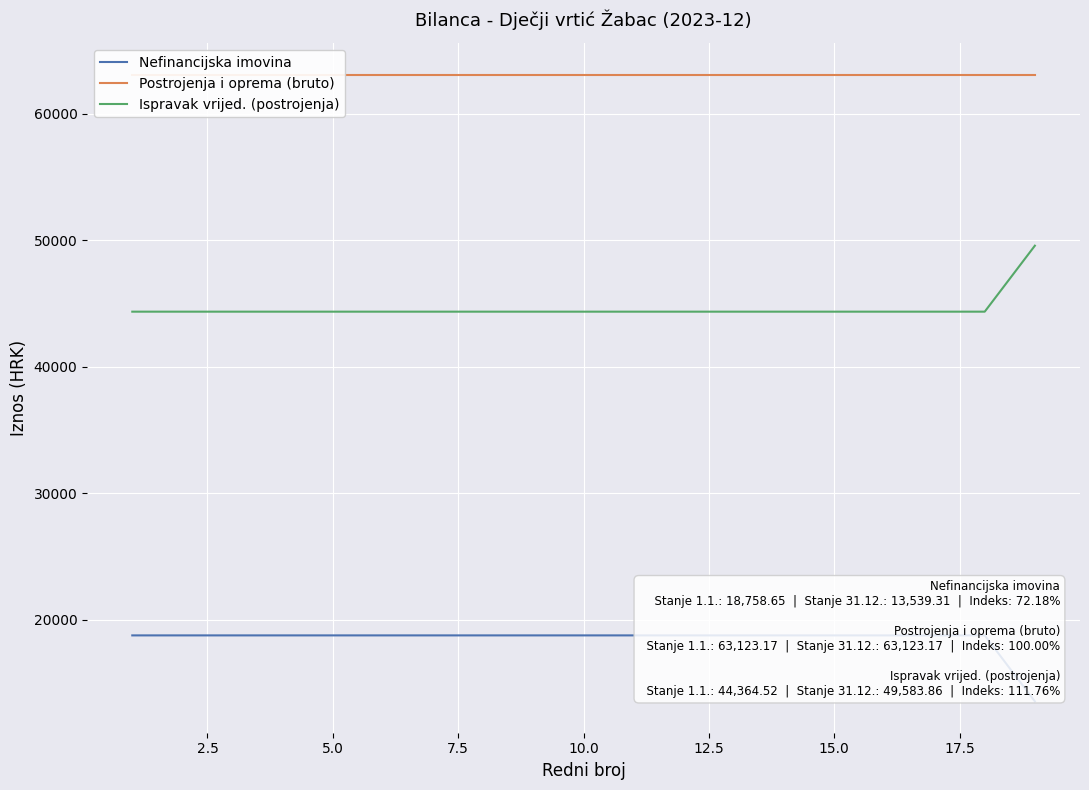

What is the difference between the maximum and minimum values in the Nefinancijska imovina series?

5219.3